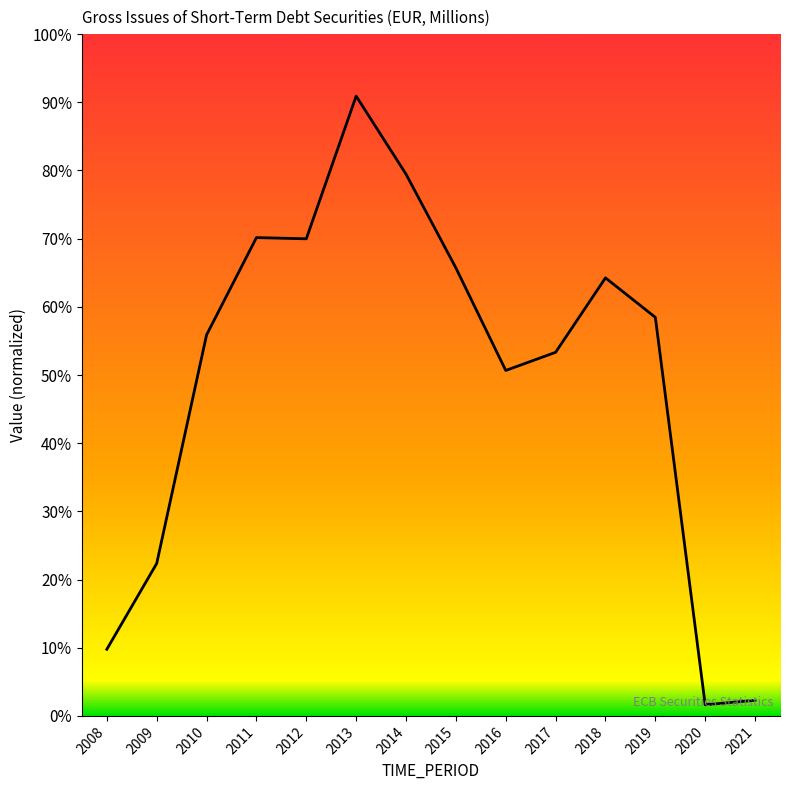

How many data points does each series have?

14